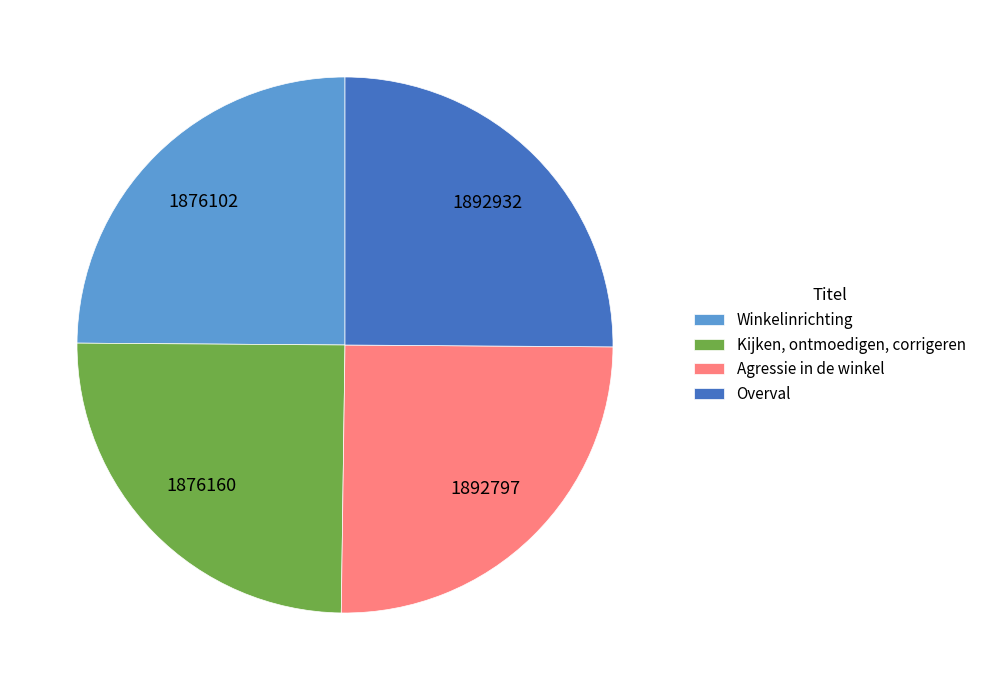

Approximately how many times larger is the value at Kijken, ontmoedigen, corrigeren compared to Winkelinrichting?

1.0